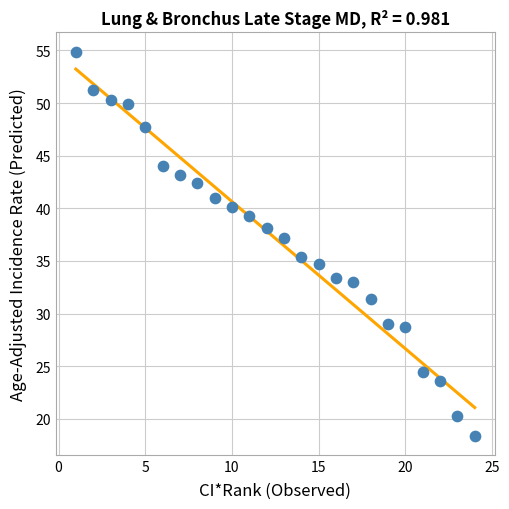

What is the range of Y values (max minus min)?

36.5